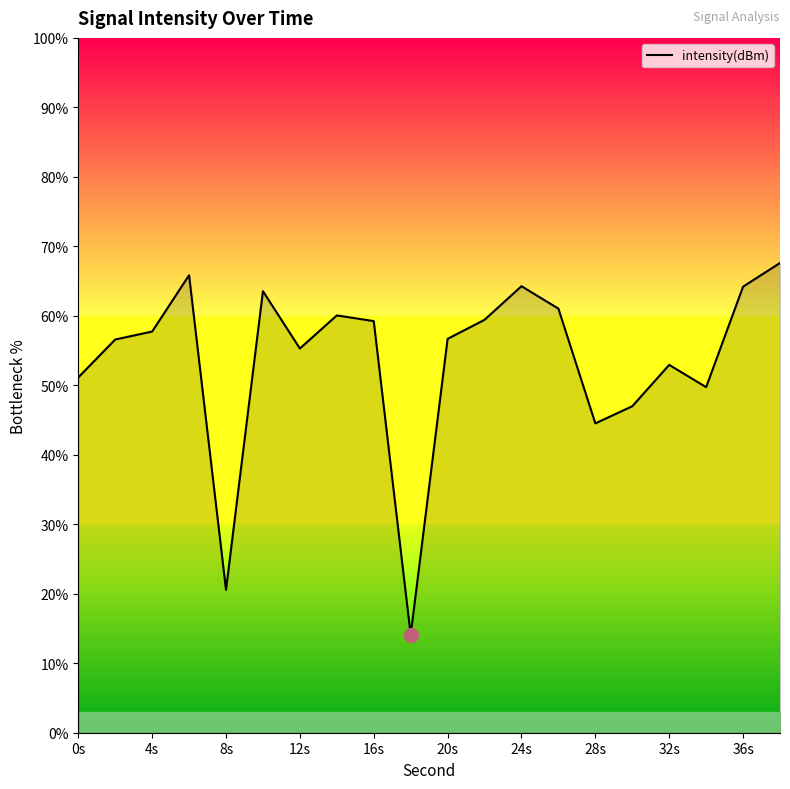

What is the difference between the maximum and minimum values?

53.5